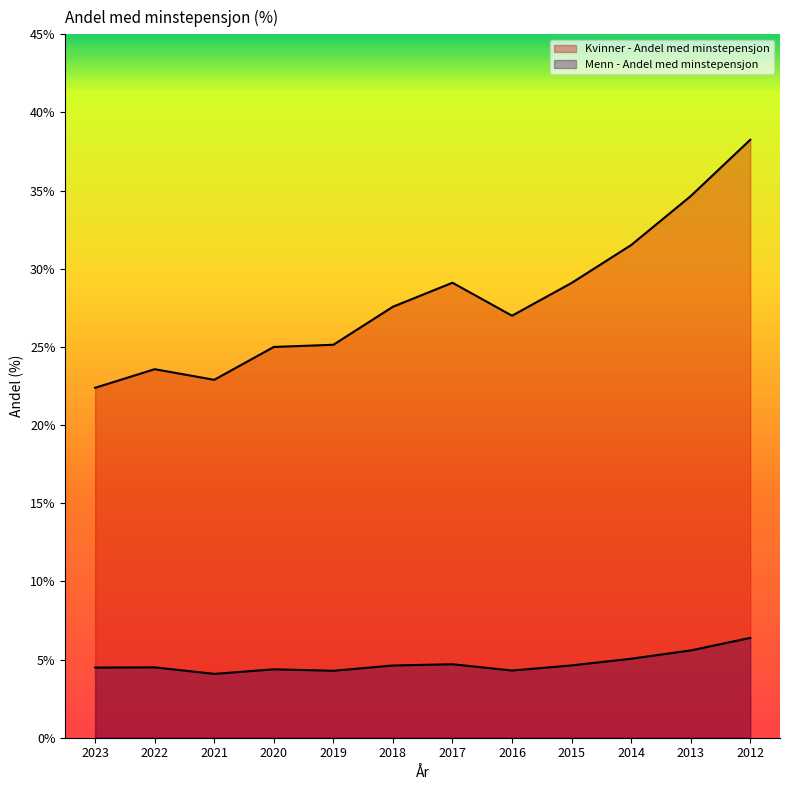

What is the value of the Kvinner - Andel med minstepensjon point at the 10th from the left?

31.5